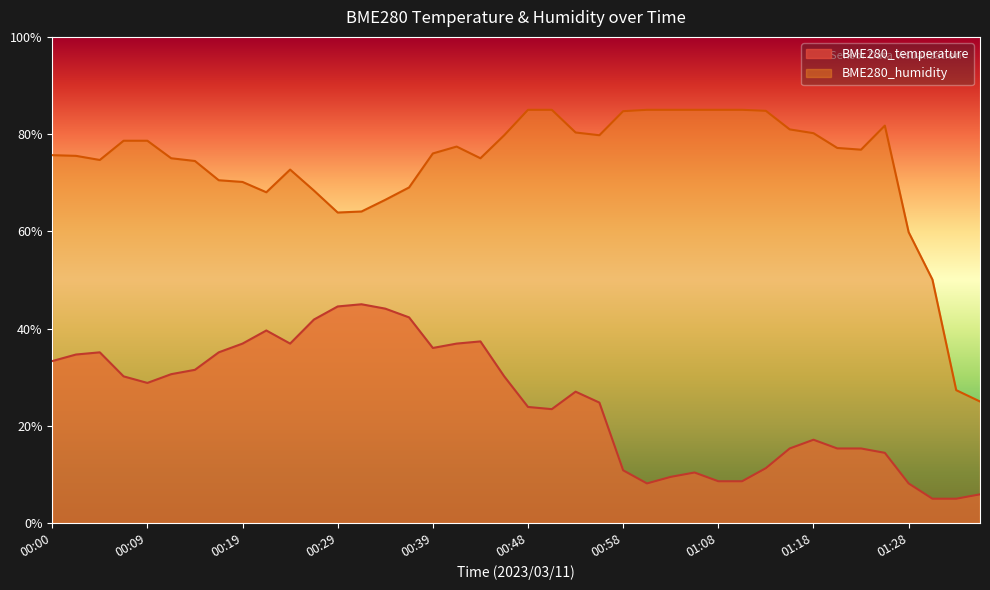

The BME280_temperature series shows 0.2 at 01:20. True or false?

True